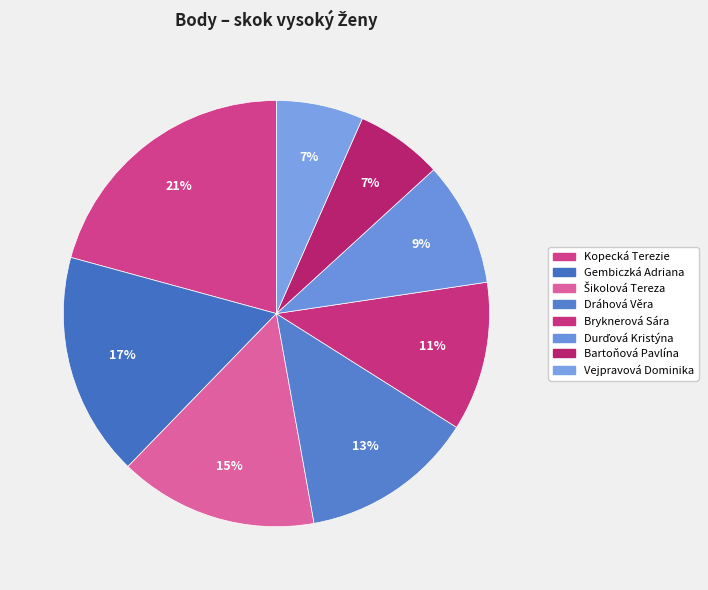

Count the number of slices in the pie.

8